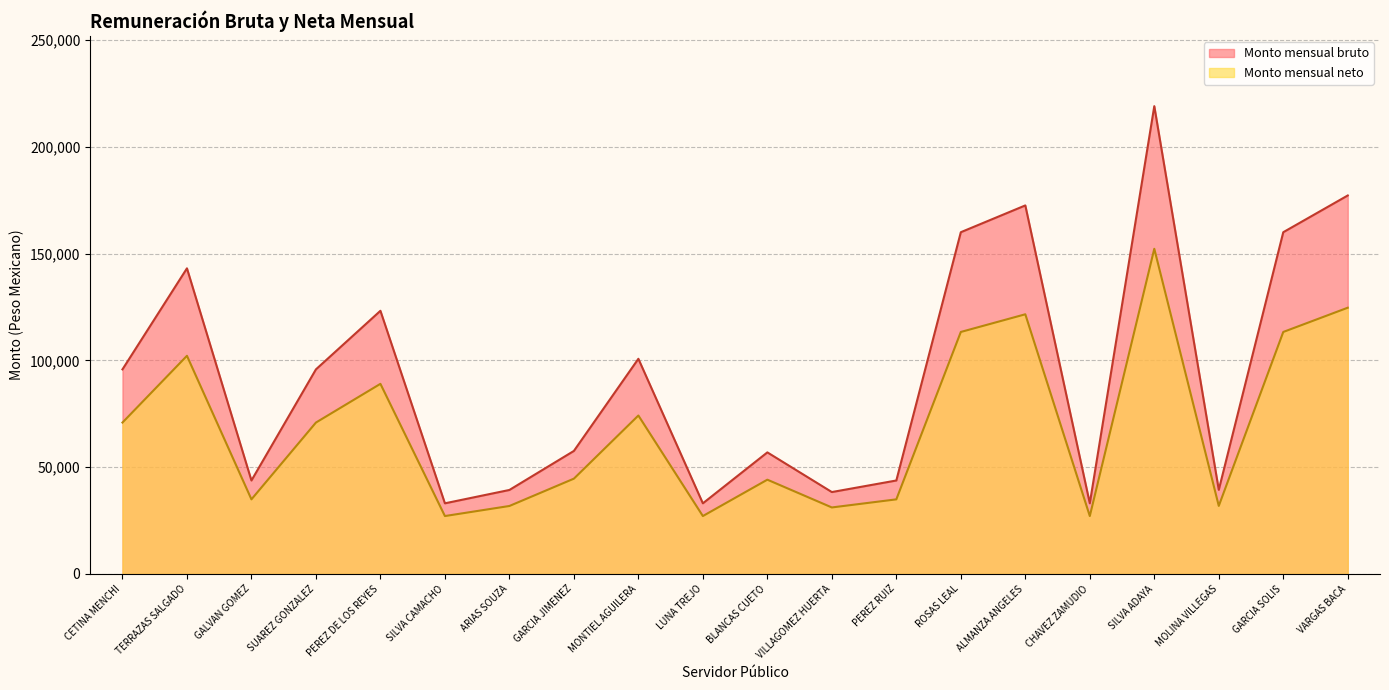

Reading left to right, what are all the values shown in this chart?

Monto mensual bruto: CETINA MENCHI=95790.2	TERRAZAS SALGADO=143111.8	GALVAN GOMEZ=43754.4	SUAREZ GONZALEZ=95790.2	PEREZ DE LOS REYES=123227.3	SILVA CAMACHO=33060.9	ARIAS SOUZA=39316.4	GARCIA JIMENEZ=57595.9	MONTIEL AGUILERA=100750.7	LUNA TREJO=33060.9	BLANCAS CUETO=56917.8	VILLAGOMEZ HUERTA=38335.5	PEREZ RUIZ=43754.4	ROSAS LEAL=160033.3	ALMANZA ANGELES=172577.4	CHAVEZ ZAMUDIO=33060.9	SILVA ADAYA=219054.2	MOLINA VILLEGAS=39376.5	GARCIA SOLIS=160033.3	VARGAS BACA=177236.5
Monto mensual neto: CETINA MENCHI=70885.7	TERRAZAS SALGADO=102145.8	GALVAN GOMEZ=34918.7	SUAREZ GONZALEZ=70885.7	PEREZ DE LOS REYES=89022.0	SILVA CAMACHO=27101.6	ARIAS SOUZA=31812.0	GARCIA JIMENEZ=44607.7	MONTIEL AGUILERA=74187.4	LUNA TREJO=27101.6	BLANCAS CUETO=44133.0	VILLAGOMEZ HUERTA=31125.4	PEREZ RUIZ=34918.7	ROSAS LEAL=113314.0	ALMANZA ANGELES=121593.1	CHAVEZ ZAMUDIO=27101.6	SILVA ADAYA=152267.7	MOLINA VILLEGAS=31854.2	GARCIA SOLIS=113314.0	VARGAS BACA=124668.1